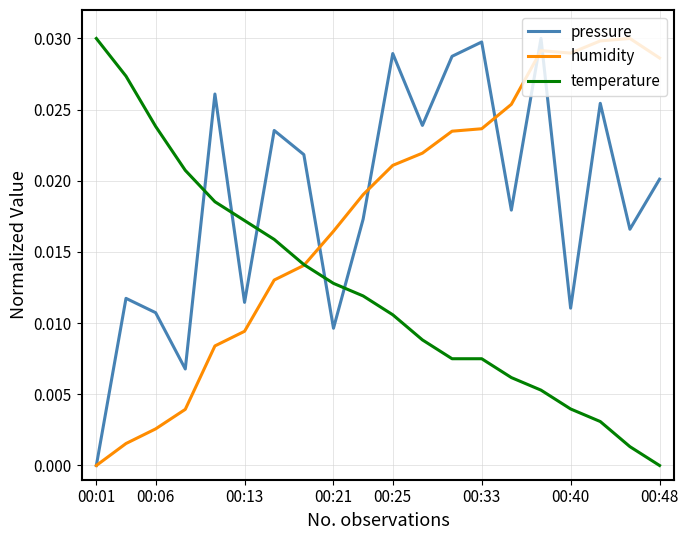

After their last crossing, which series has the higher values: temperature or pressure?

pressure